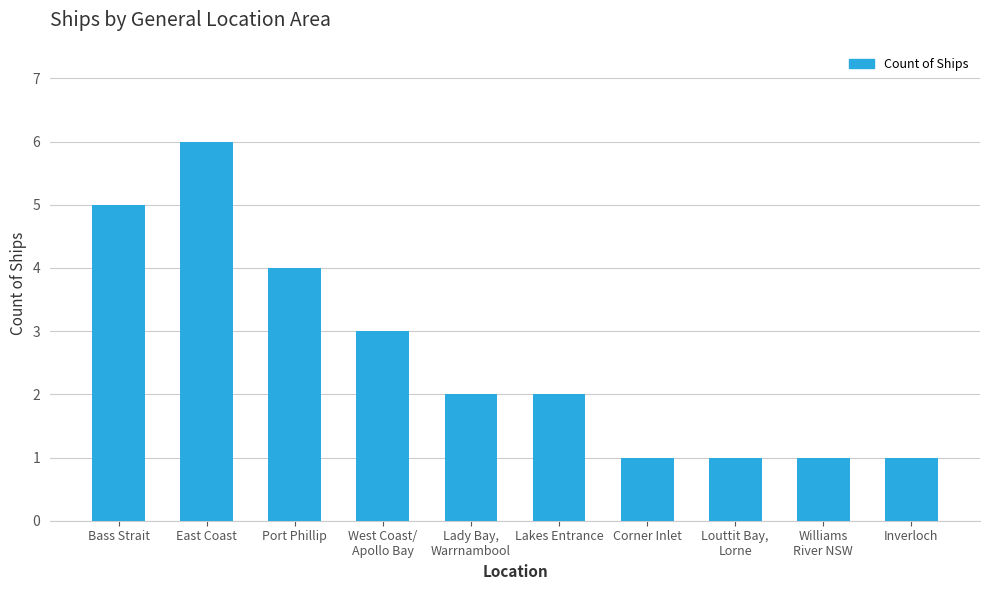

What is the difference between the maximum and minimum values?

5